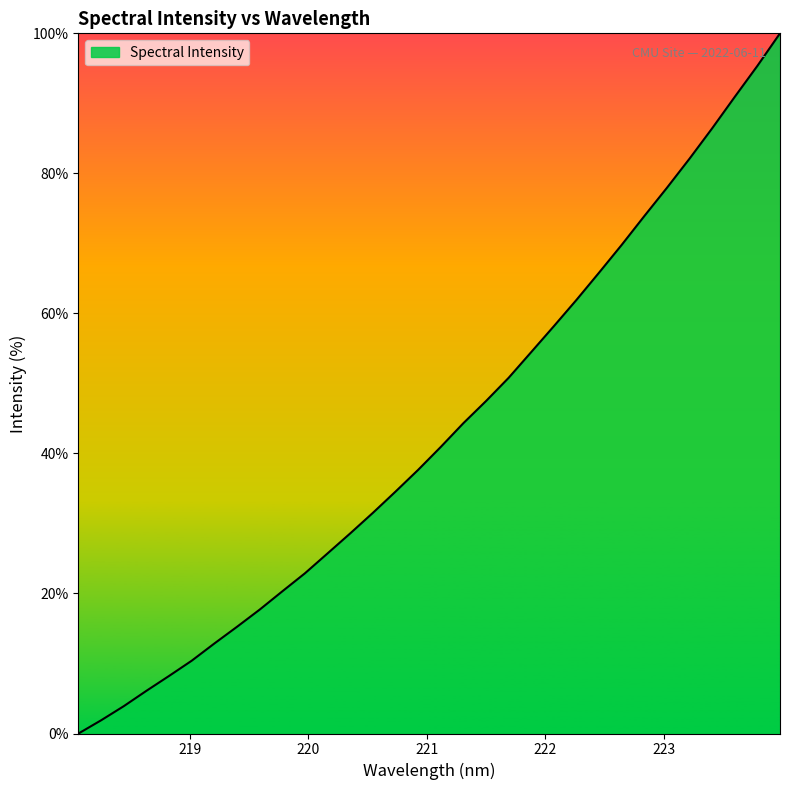

What is the difference between the maximum and minimum values?

100.0